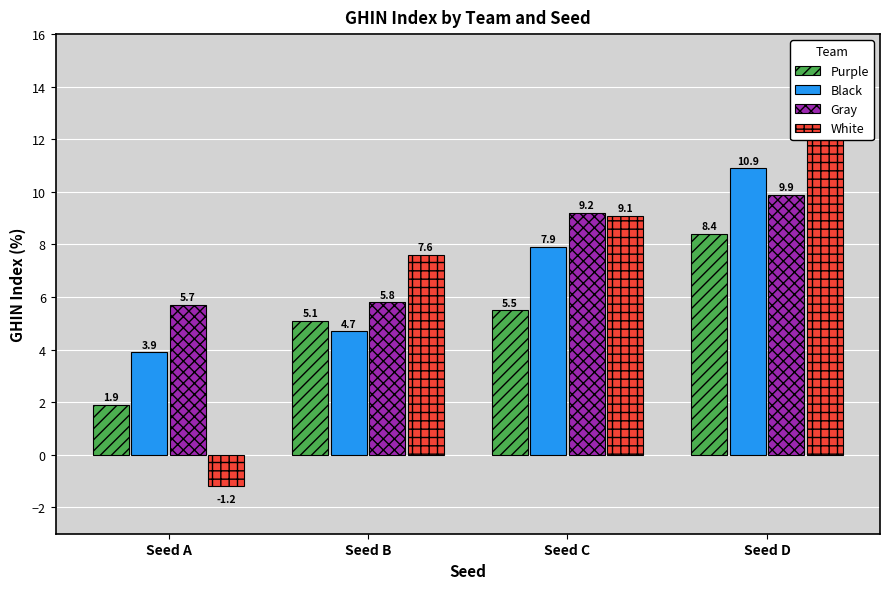

The value of Gray at Seed C is 9.2. True or false?

True